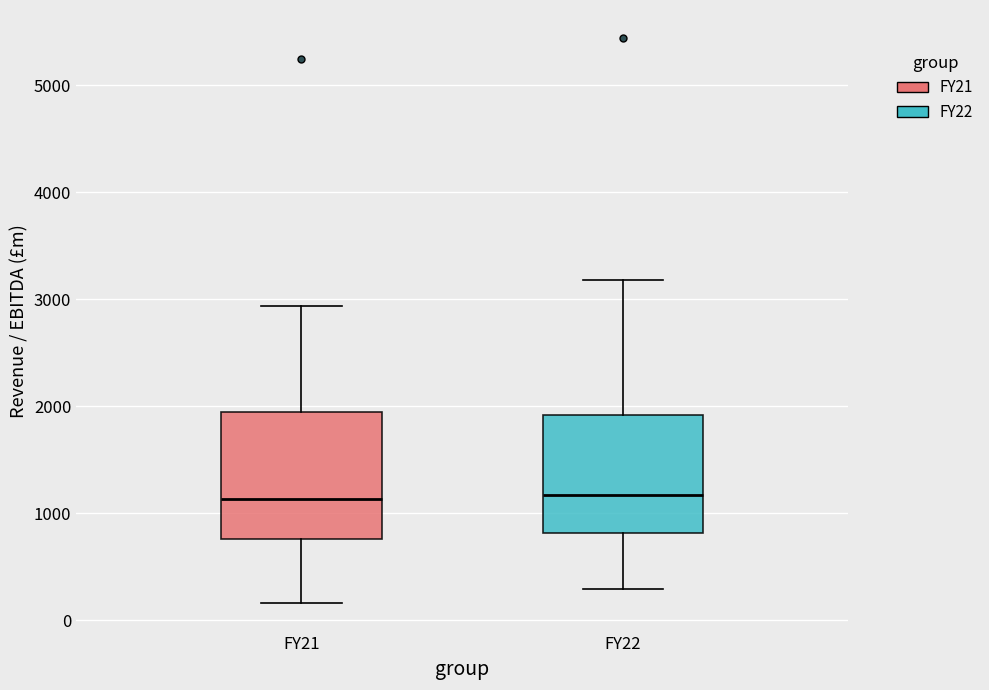

Reading left to right, read every box against the y-axis: the position of its median line, the range the box covers, and the ends of its whiskers. The values are not printed on the chart, so give them approximately, as read against the axis.

FY21: median 1100, box 800 to 1900, whiskers 200 to 2900
FY22: median 1200, box 800 to 1900, whiskers 300 to 3200